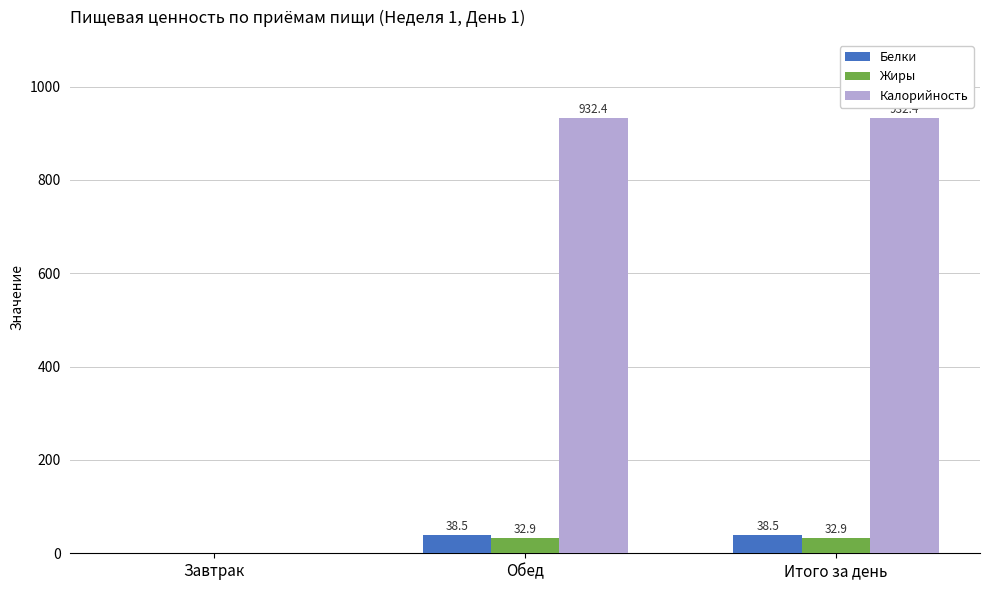

At which label does Жиры first exceed 32?

Обед